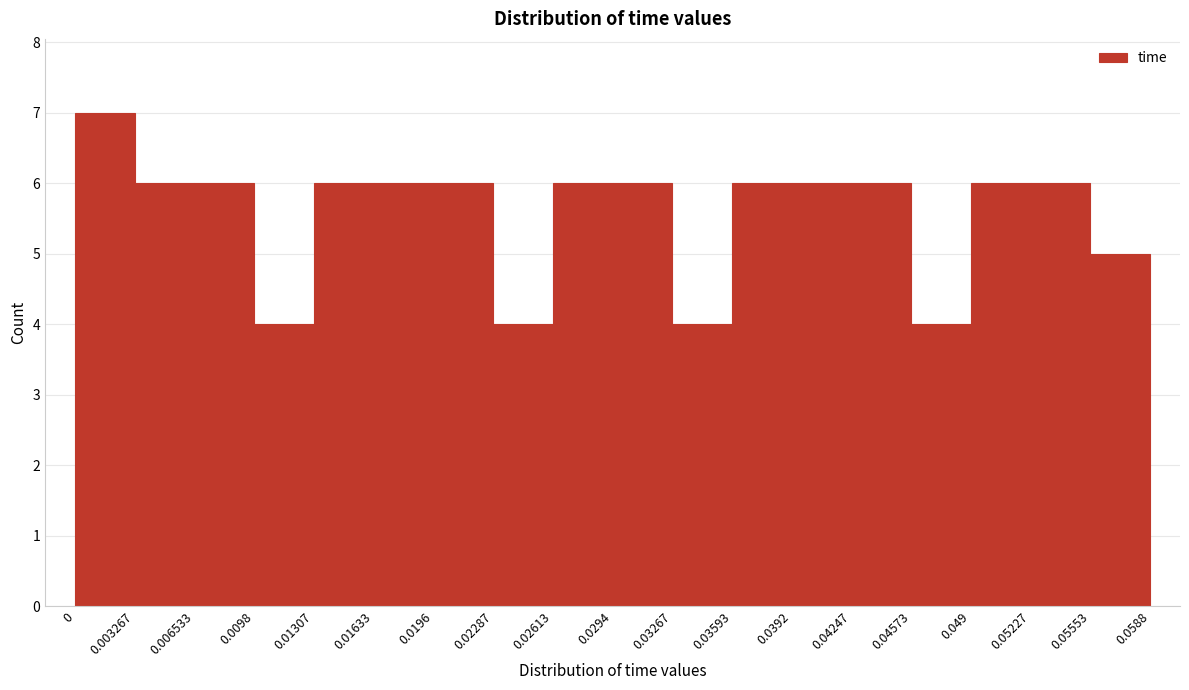

Reading left to right, list every bar in this chart as the range it spans on the x-axis followed by its height. The values are not printed on the chart, so give them approximately, as read against the axis.

0 to 0.003267: 7
0.003267 to 0.006533: 6
0.006533 to 0.0098: 6
0.0098 to 0.01307: 4
0.01307 to 0.01633: 6
0.01633 to 0.0196: 6
0.0196 to 0.02287: 6
0.02287 to 0.02613: 4
0.02613 to 0.0294: 6
0.0294 to 0.03267: 6
0.03267 to 0.03593: 4
0.03593 to 0.0392: 6
0.0392 to 0.04247: 6
0.04247 to 0.04573: 6
0.04573 to 0.049: 4
0.049 to 0.05227: 6
0.05227 to 0.05553: 6
0.05553 to 0.0588: 5